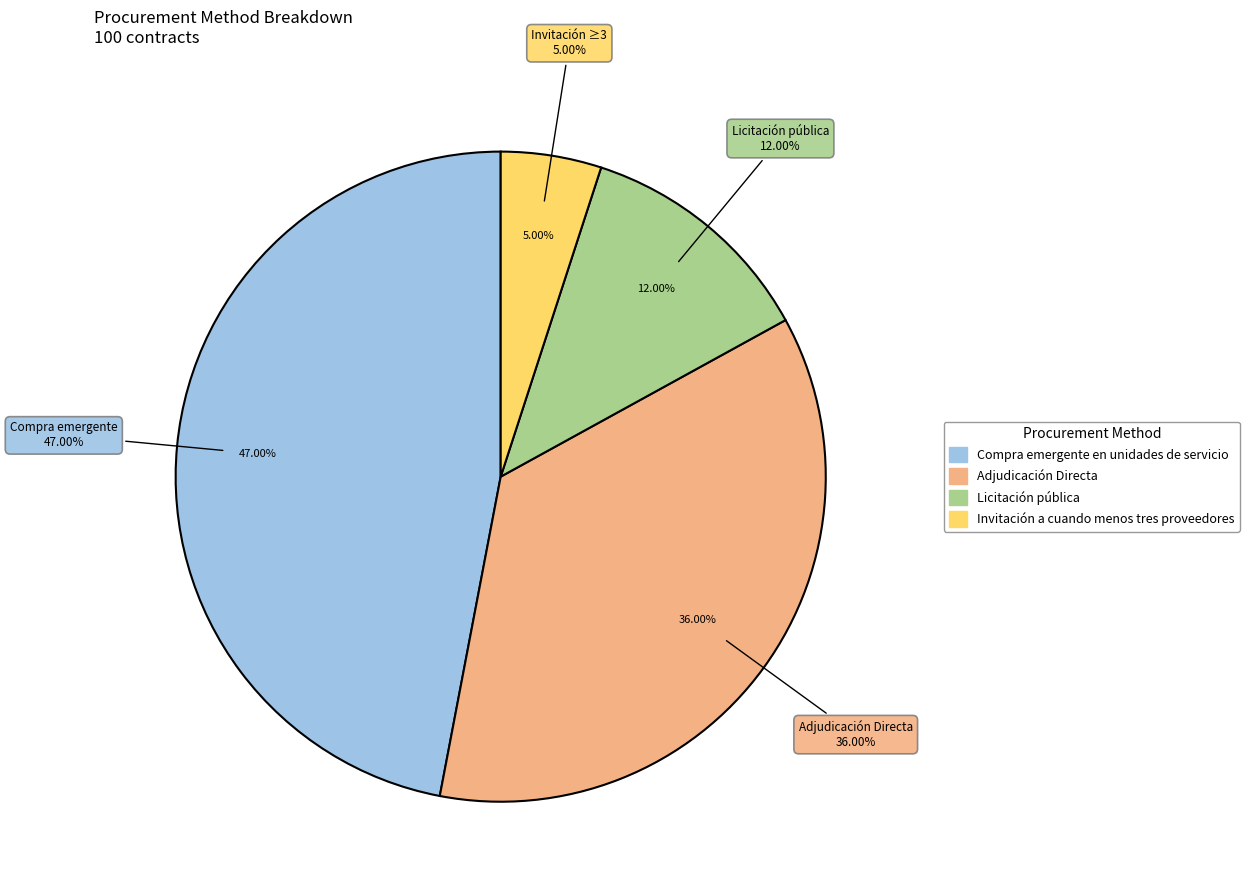

What portion of the pie excludes Adjudicación Directa?

64.0%